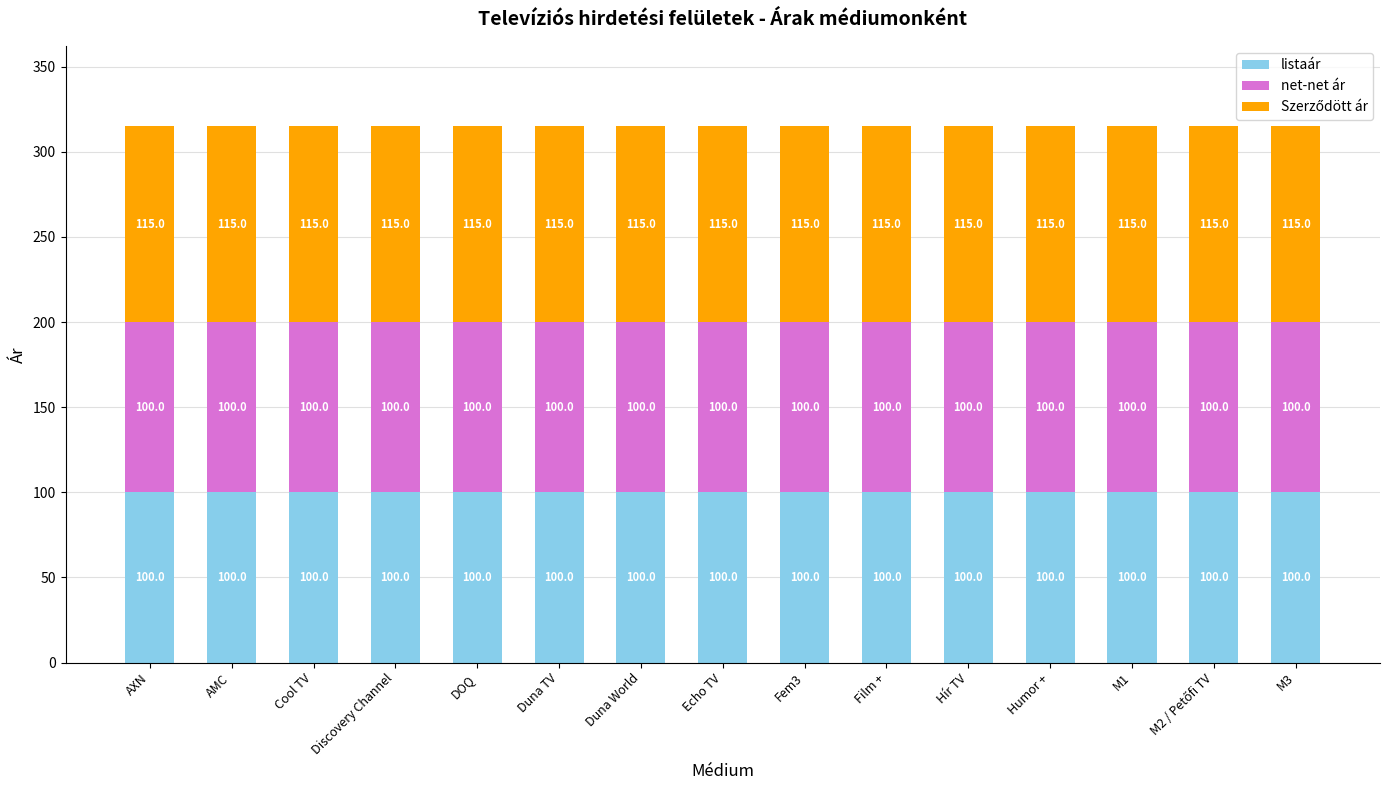

What is the total value across all series at Humor +?

315